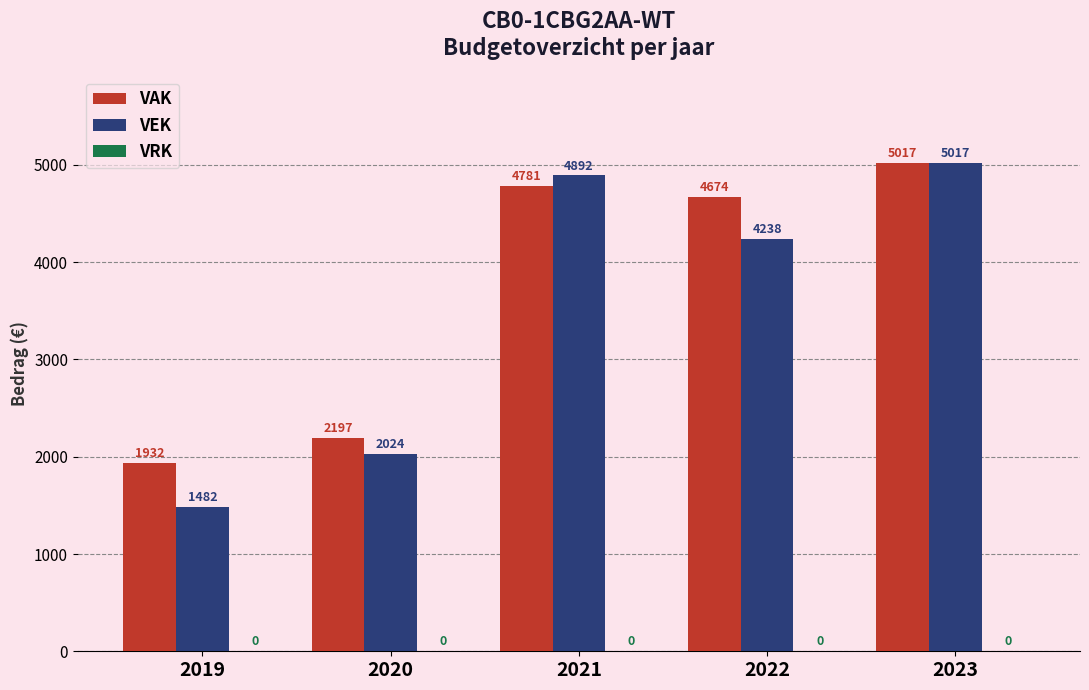

How many series are shown in this chart?

2